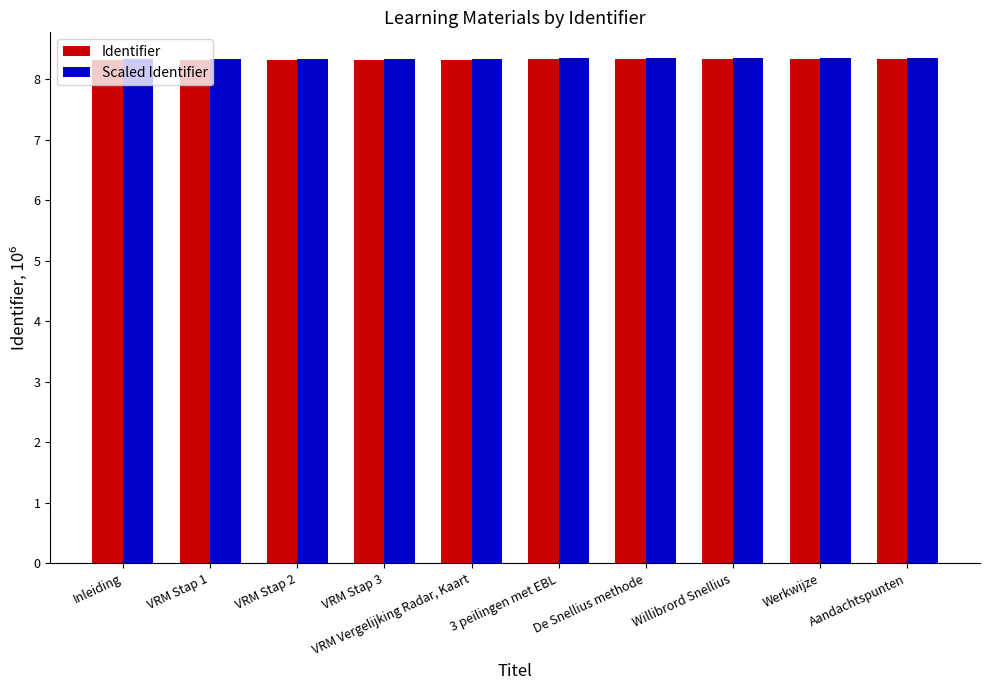

Does the chart contain stacked bars?

No